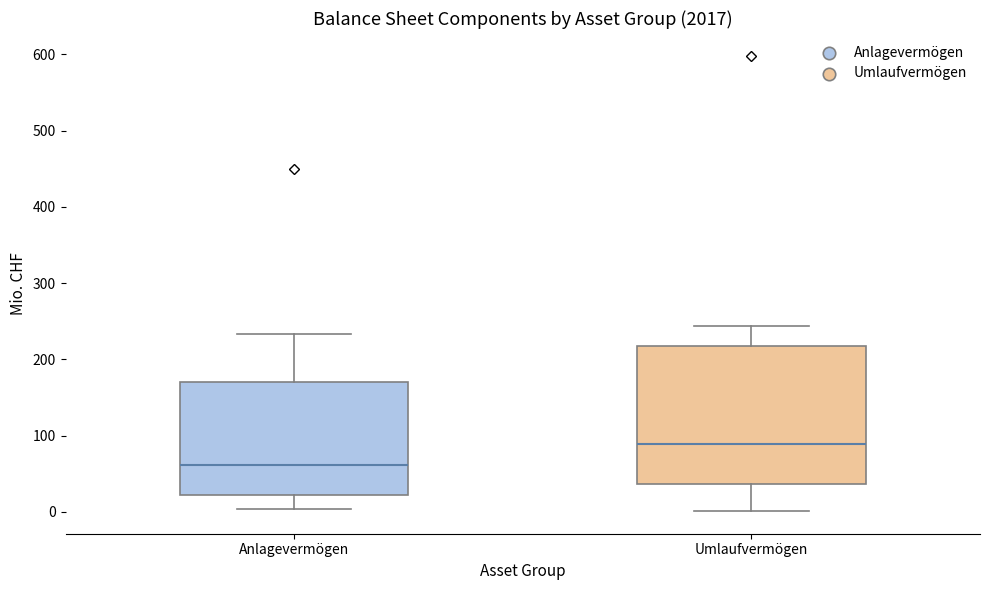

Reading left to right, transcribe this box plot: for each box, give where its median line is, the range the box spans, and where its two whiskers end, as read against the y-axis. The values are not printed on the chart, so give them approximately, as read against the axis.

Anlagevermögen: median 60, box 20 to 170, whiskers 0 to 230
Umlaufvermögen: median 90, box 40 to 220, whiskers 0 to 240